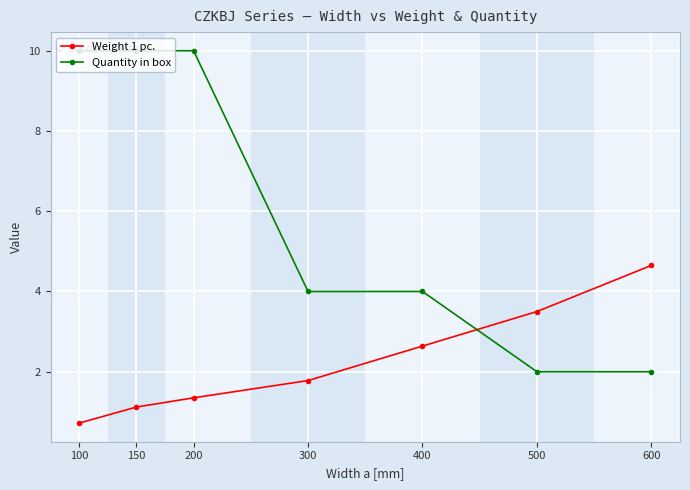

Read the Quantity in box value at 600.

2.0